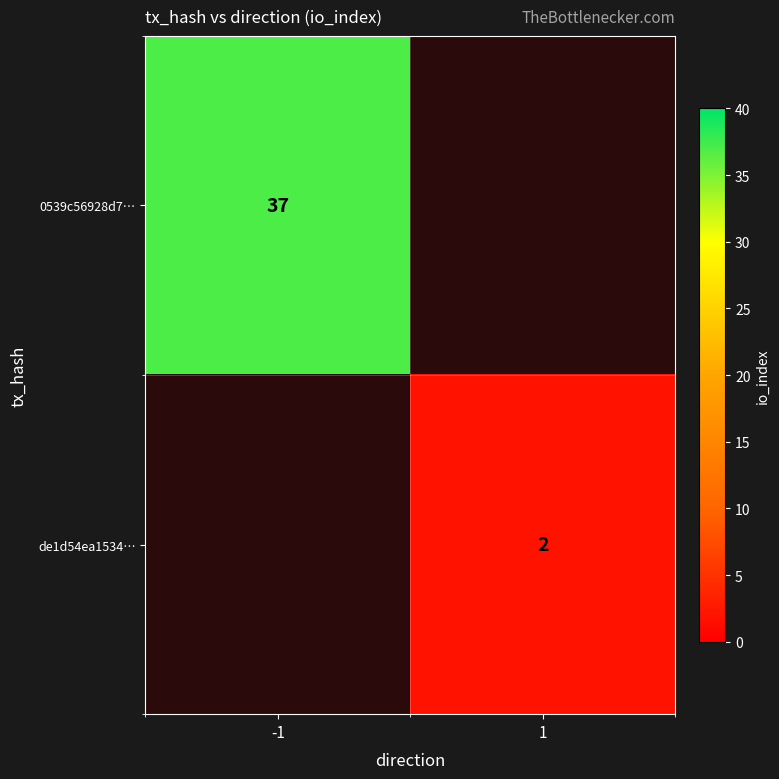

At which category does the chart reach its peak across all series?

-1